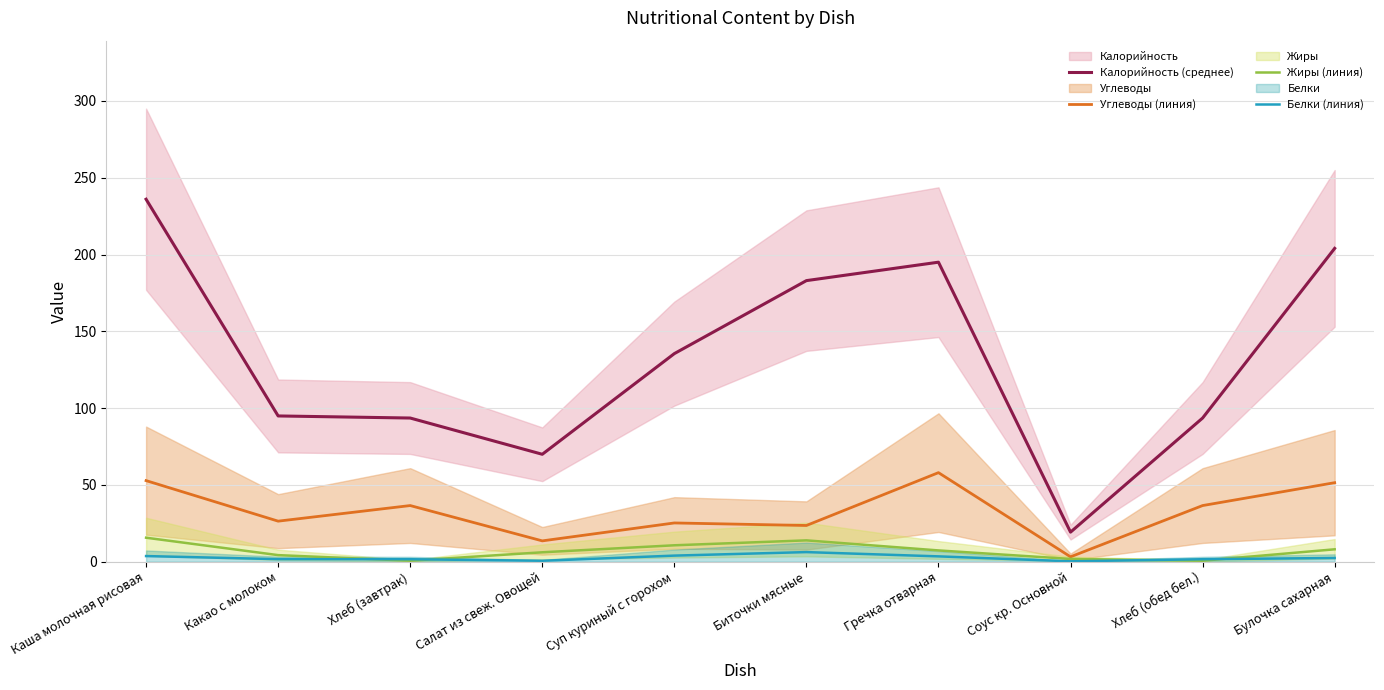

What is the difference between the maximum and minimum values in the Калорийность (среднее) series?

216.8